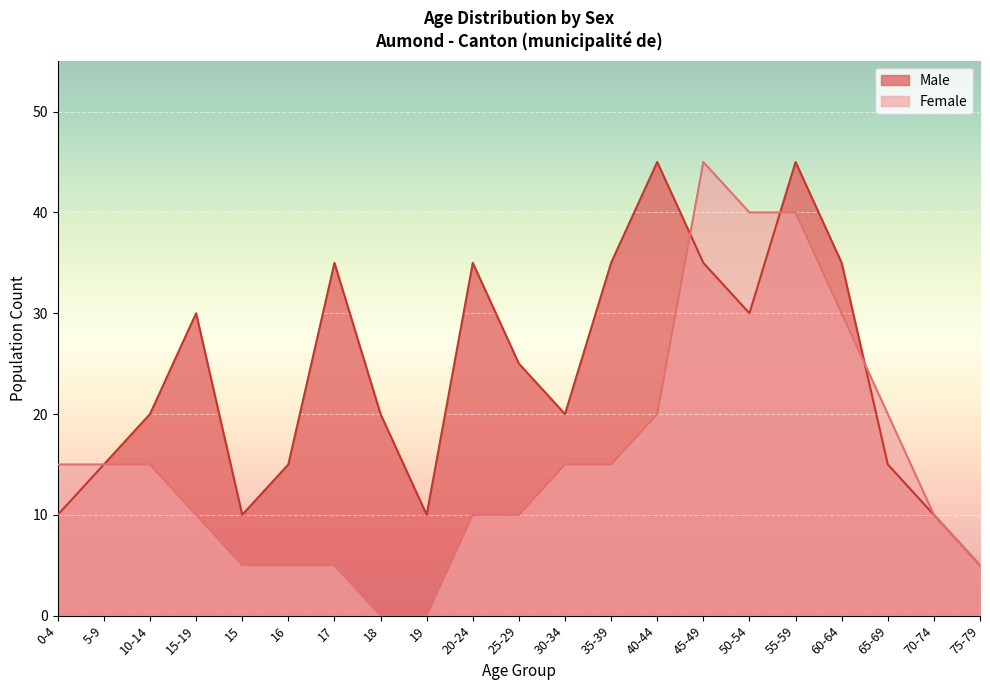

Between 30-34 and 55-59, which is larger?

55-59